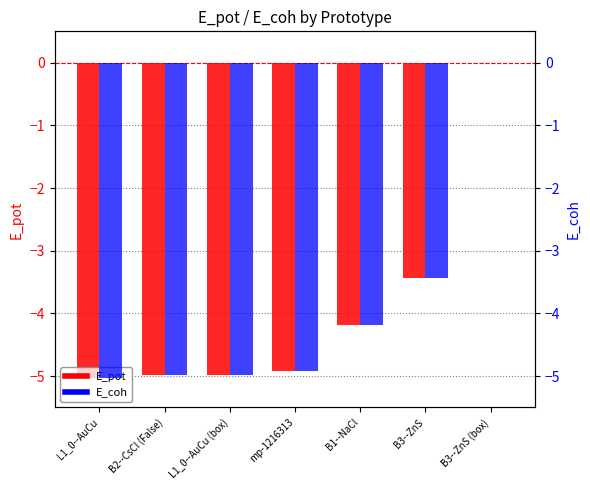

Rank the series by their maximum value, from lowest to highest.

E_pot, E_coh